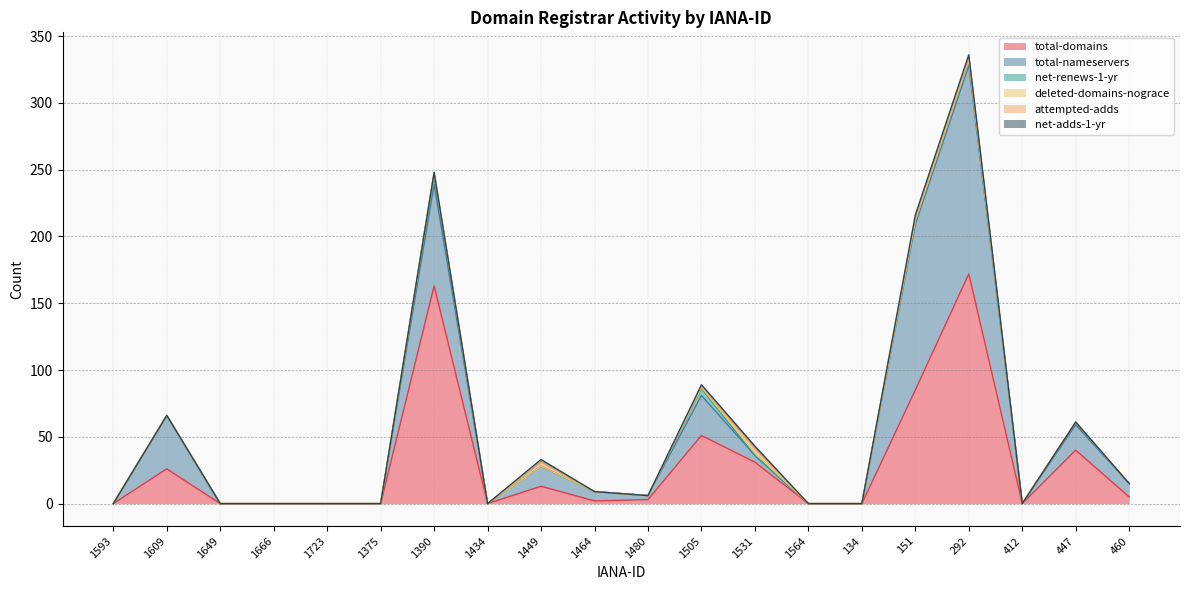

Between 1609 and 292, which series saw the biggest shift?

total-domains